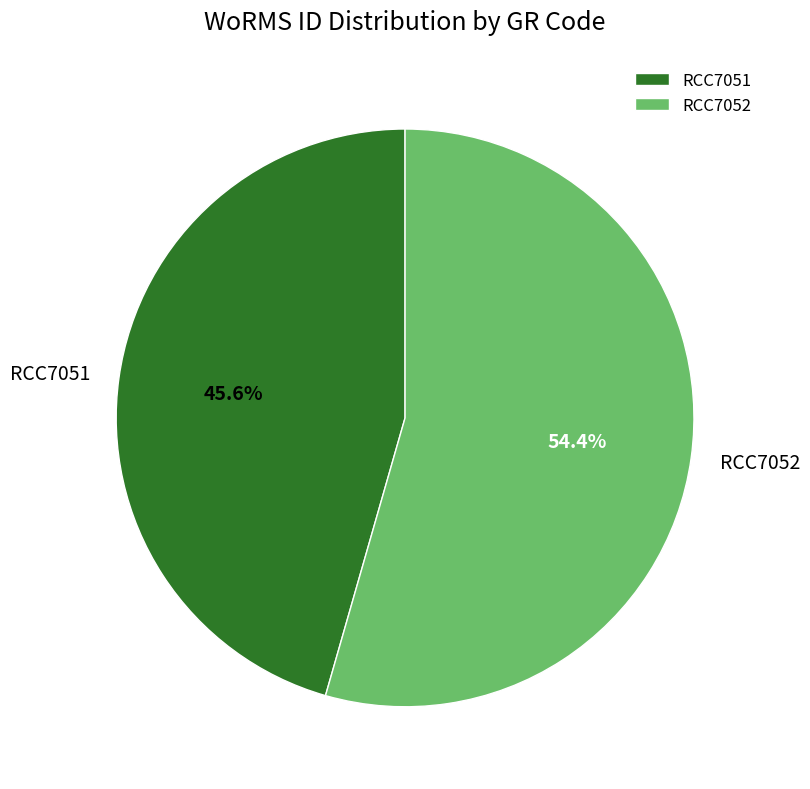

How many slices are in this pie chart?

2